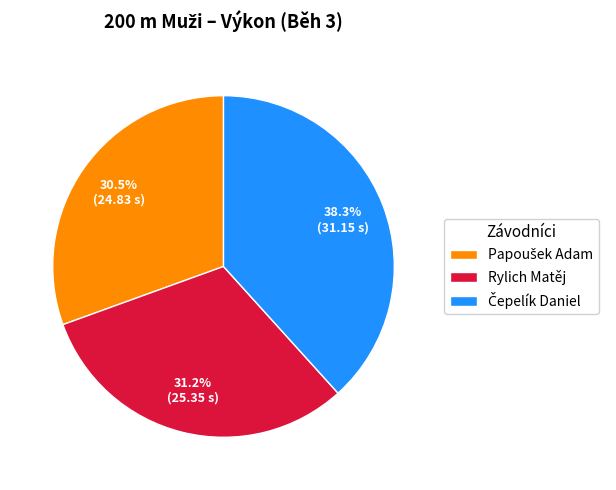

Does any single category account for the majority?

No